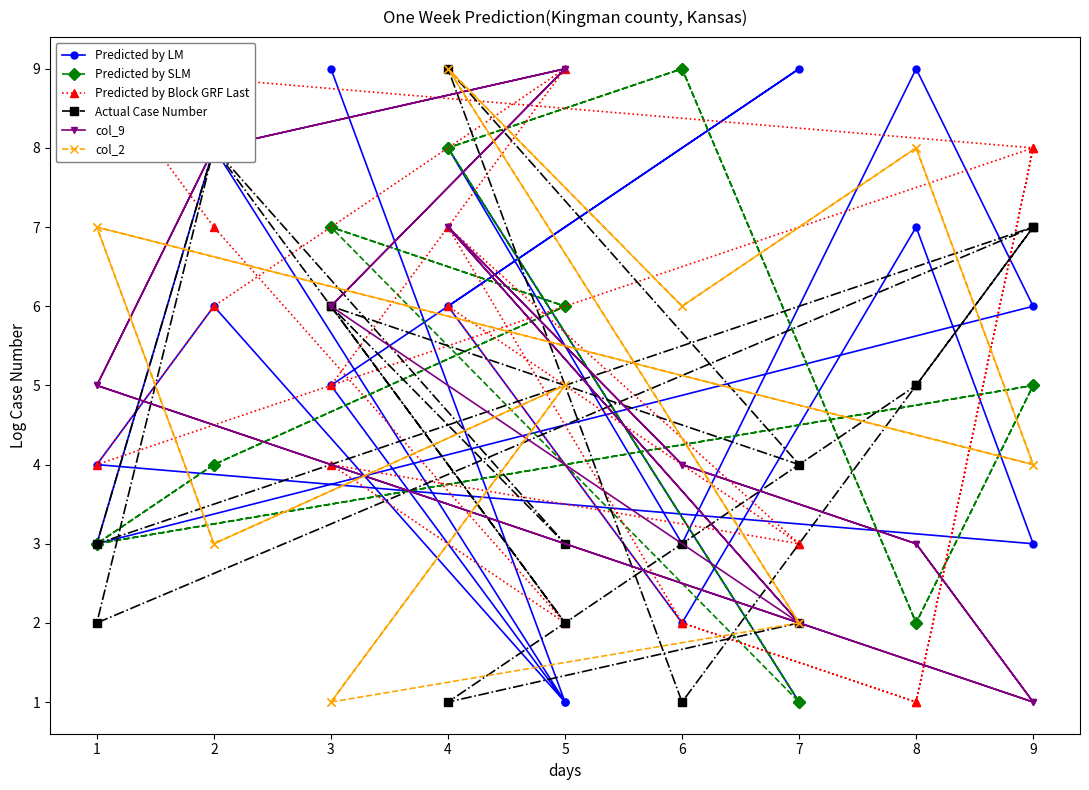

What are all the series names shown in the legend?

Predicted by LM, Predicted by SLM, Predicted by Block GRF Last, Actual Case Number, col_9, col_2